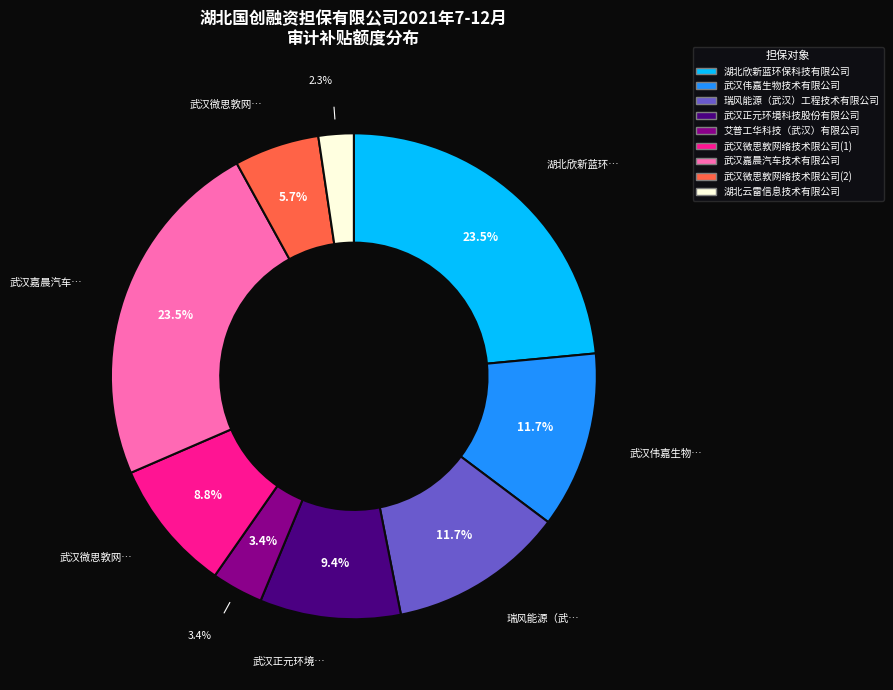

How many slices are in this pie chart?

9